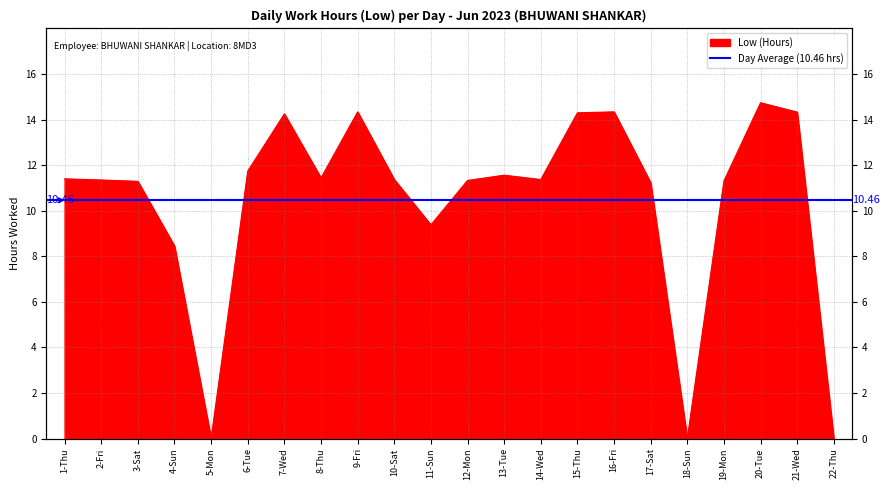

Between 10-Sat and 8-Thu, which is larger?

8-Thu